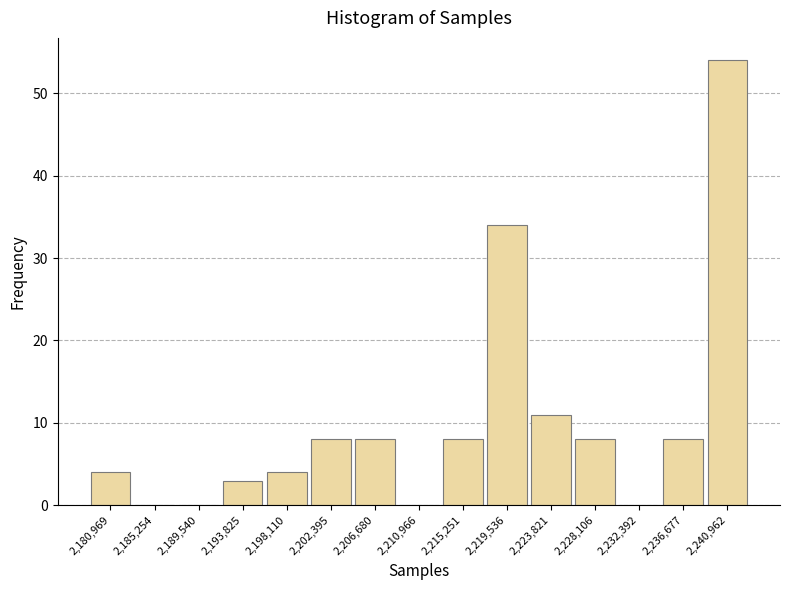

Reading left to right, transcribe this chart: for each bar, give the range it covers on the x-axis and its height. Neither the bar edges nor the heights are printed on the chart, so give them approximately, as read against the axes.

2179000 to 2183000: 4
2183000 to 2187500: 0
2187500 to 2191500: 0
2191500 to 2196000: 3
2196000 to 2200500: 4
2200500 to 2204500: 8
2204500 to 2209000: 8
2209000 to 2213000: 0
2213000 to 2217500: 8
2217500 to 2221500: 34
2221500 to 2226000: 11
2226000 to 2230000: 8
2230000 to 2234500: 0
2234500 to 2239000: 8
2239000 to 2243000: 54